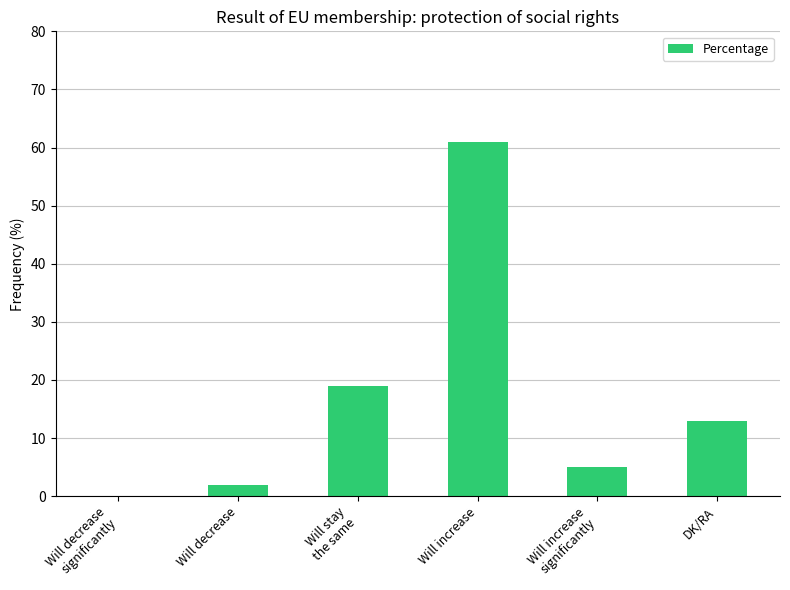

How many categories are shown in the chart?

6